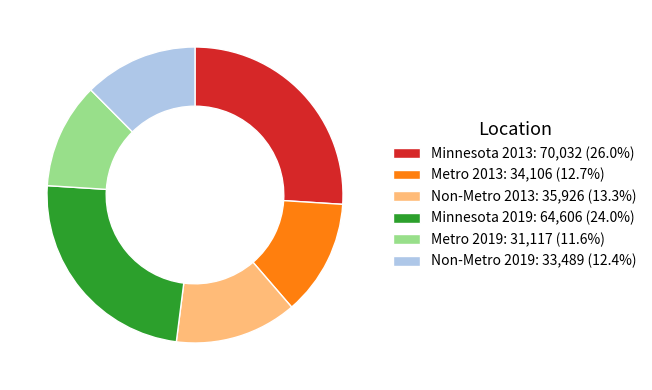

Do Minnesota 2019: 64,606 (24.0%) and Metro 2019: 31,117 (11.6%) together represent more than half of the pie?

No